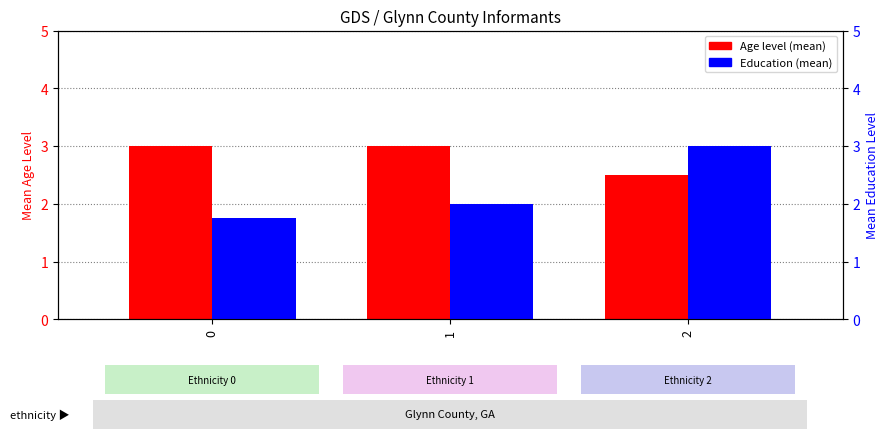

Reading left to right, list all the values displayed in this chart.

Age level: 3.0	3.0	2.5
Education: 1.8	2.0	3.0